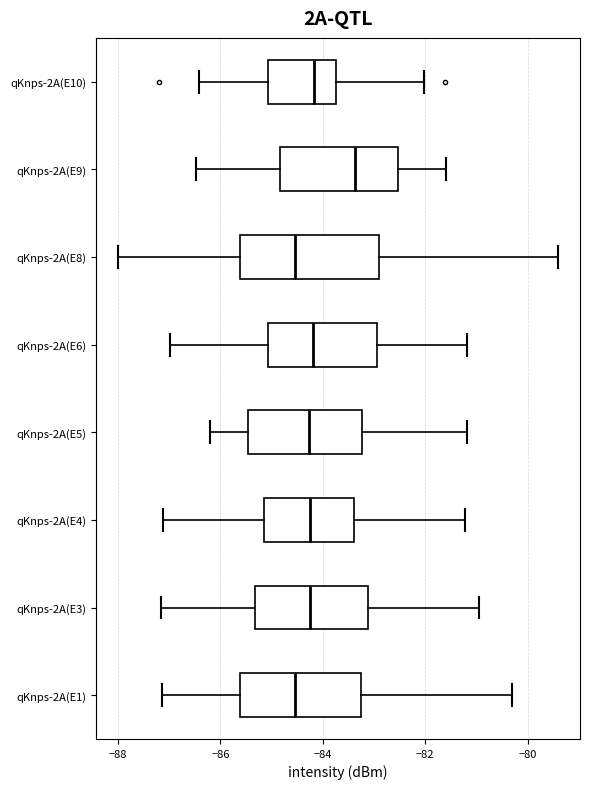

Where is the left edge of the box for qKnps-2A(E6) on the x-axis? The values are not printed on the chart, so give them approximately, as read against the axis.

-85.0